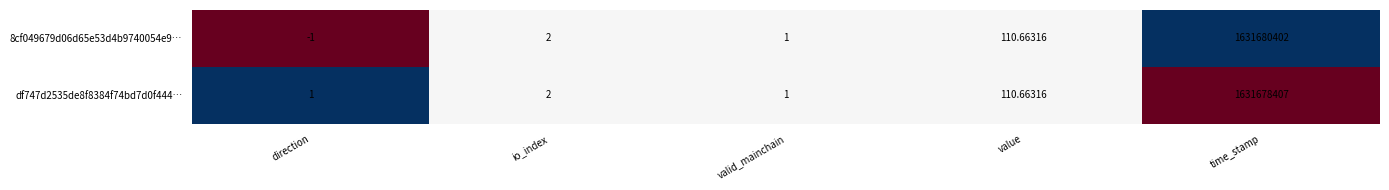

Count the number of categories in the chart.

5